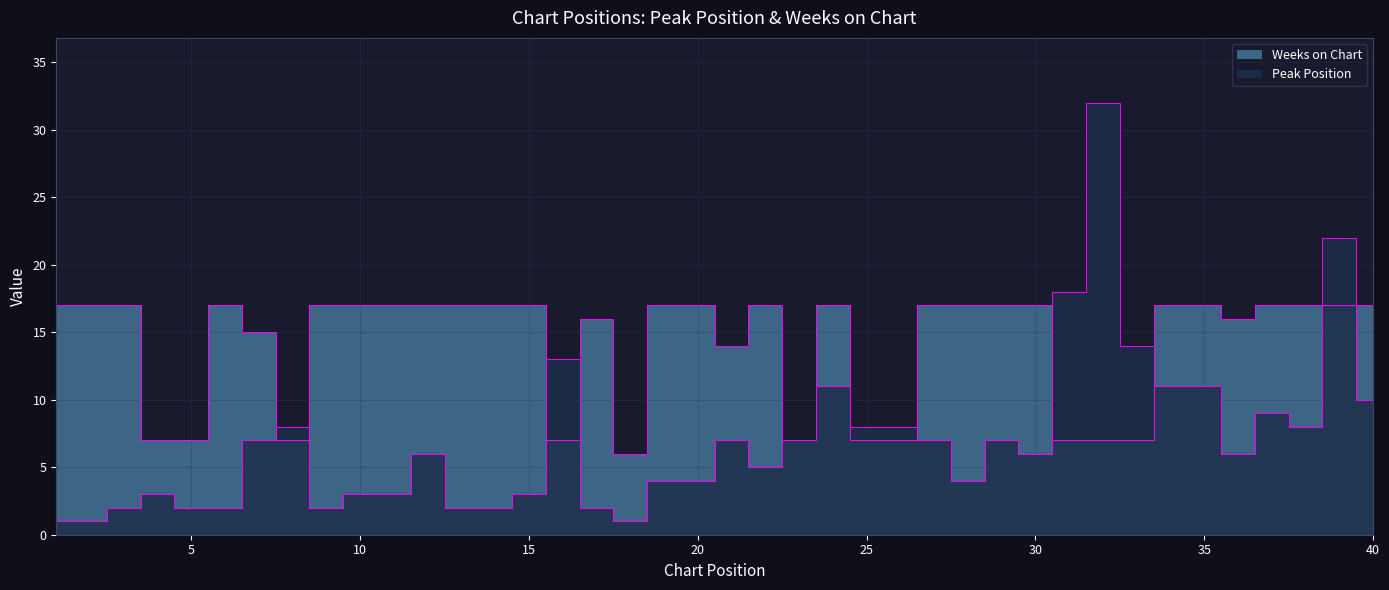

The value of Peak Position at 3 is 2. True or false?

True